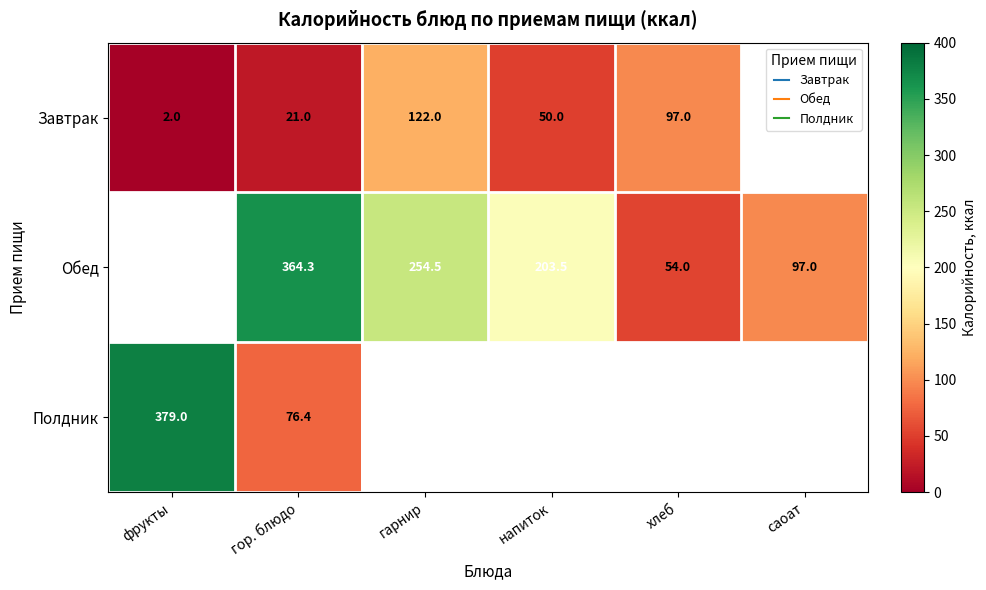

List the labels in order of Полдник value, largest first.

фрукты, гор. блюдо, гарнир, напиток, хлеб, саоат